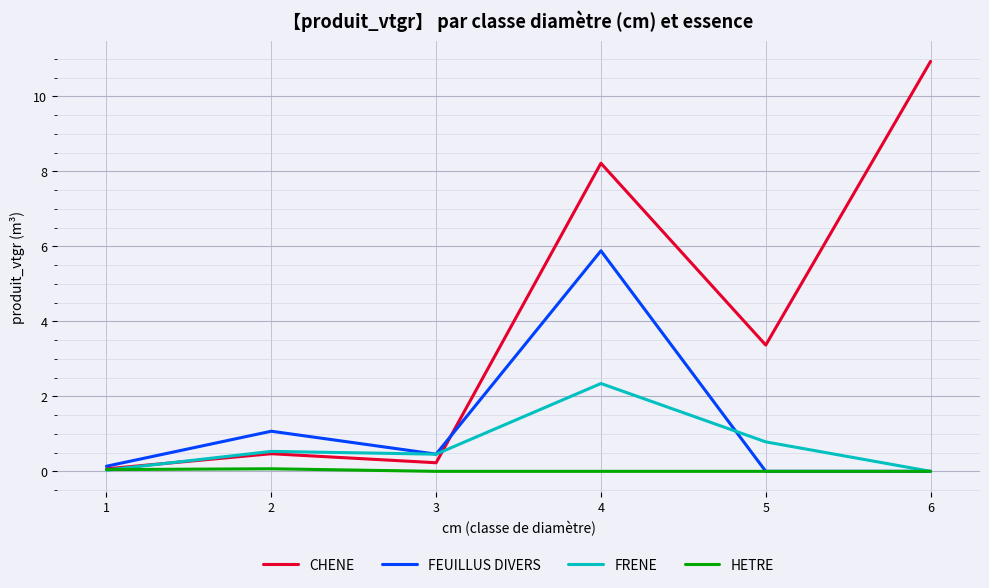

How many values in the CHENE series exceed 3?

3